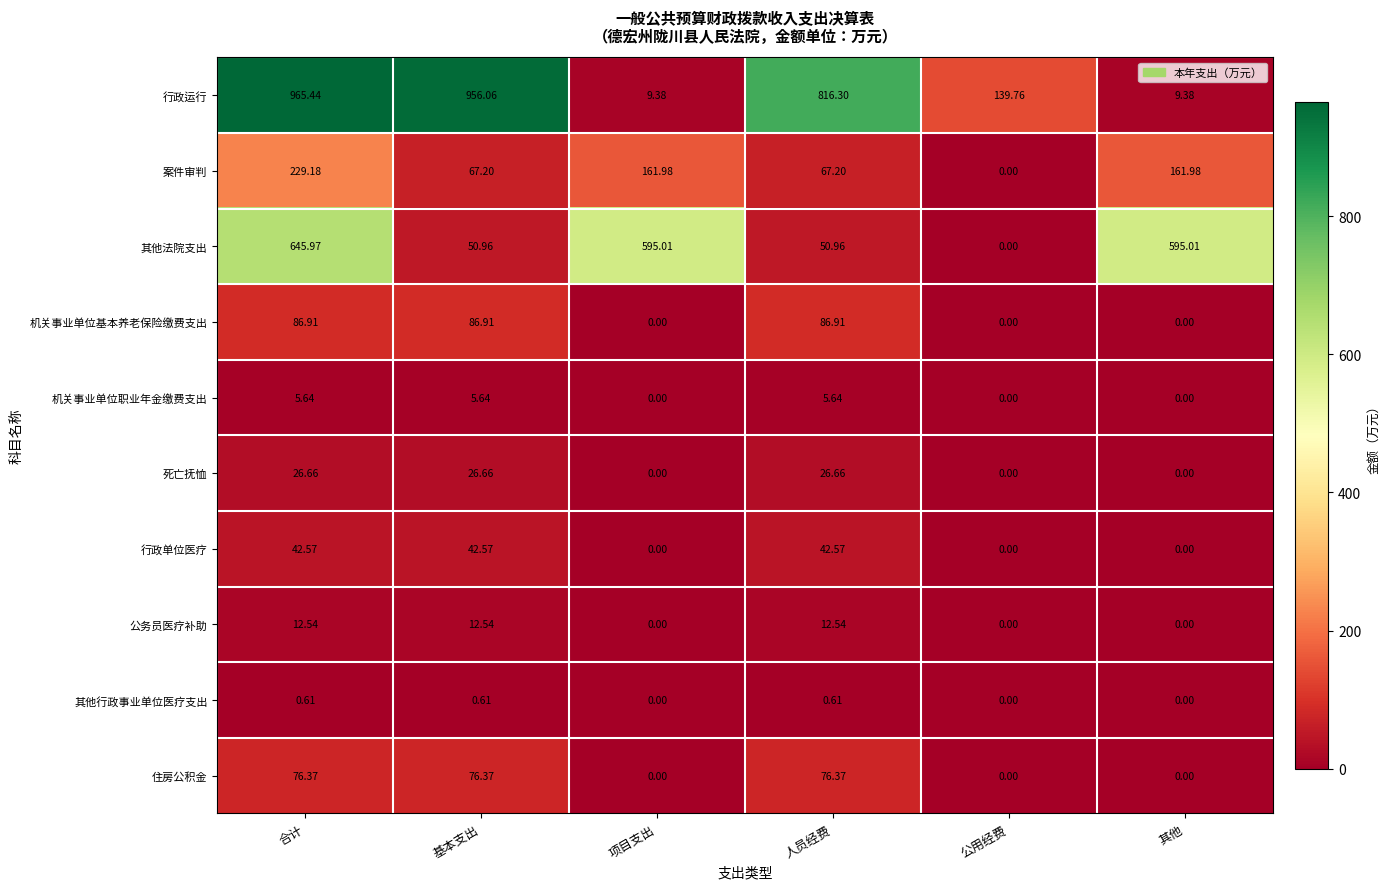

Rank the series by their maximum value, from lowest to highest.

其他行政事业单位医疗支出, 机关事业单位职业年金缴费支出, 公务员医疗补助, 死亡抚恤, 行政单位医疗, 住房公积金, 机关事业单位基本养老保险缴费支出, 案件审判, 其他法院支出, 行政运行